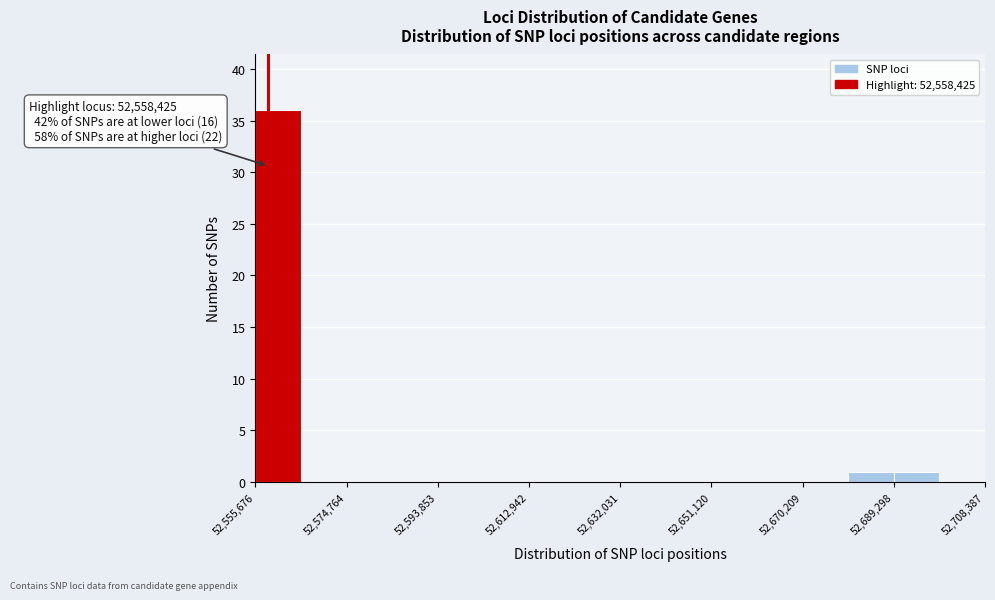

Over which range of the x-axis is the bar tallest?

52556000 to 52566000